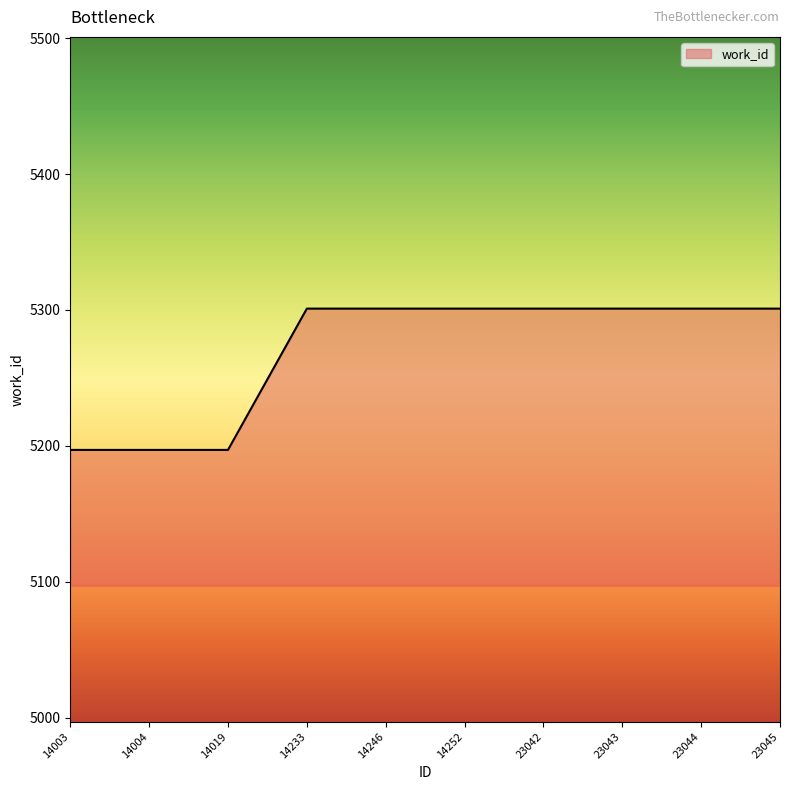

True or false: the data shows 8375 at 14019.

False